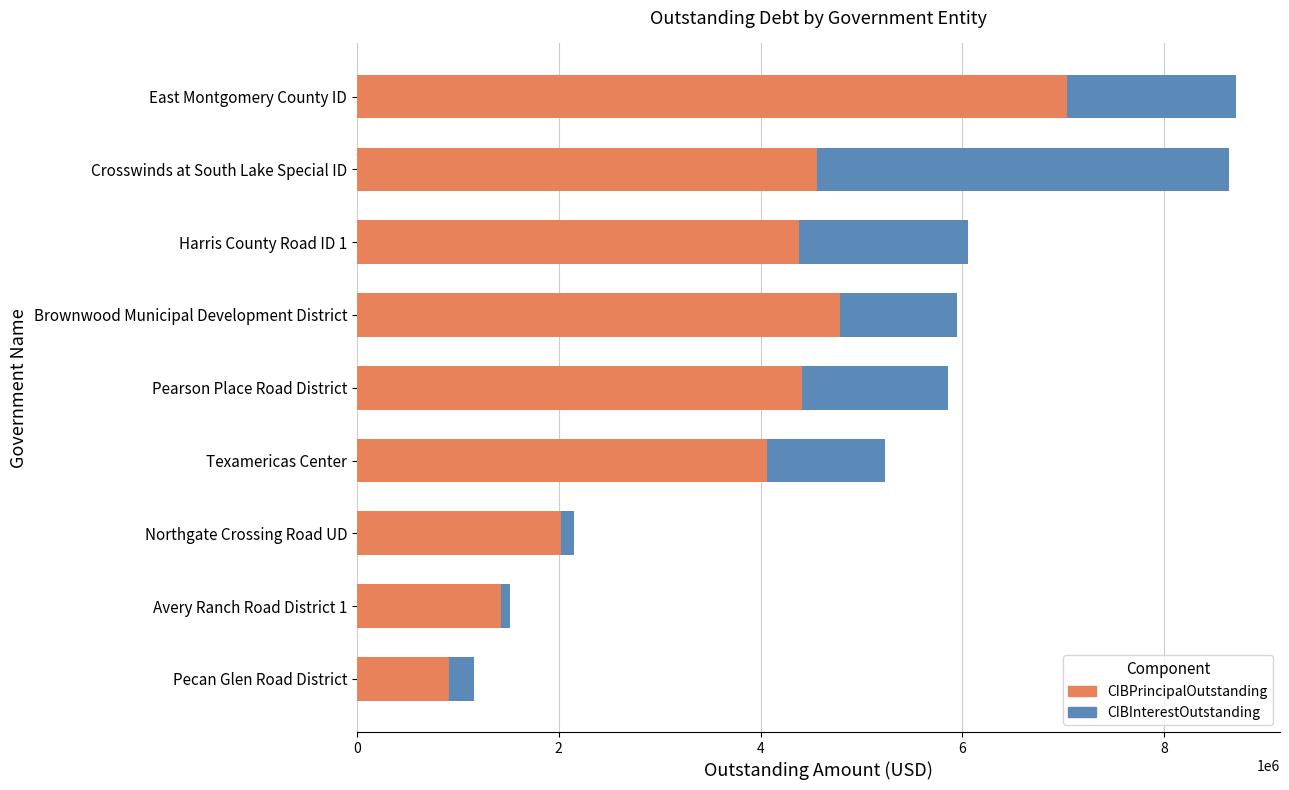

What are all the series names shown in the legend?

CIBPrincipalOutstanding, CIBInterestOutstanding